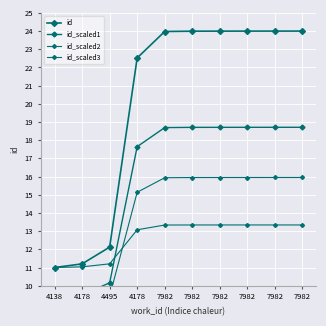

Where do id_scaled2 and id_scaled3 first cross each other?

4495 and 4178